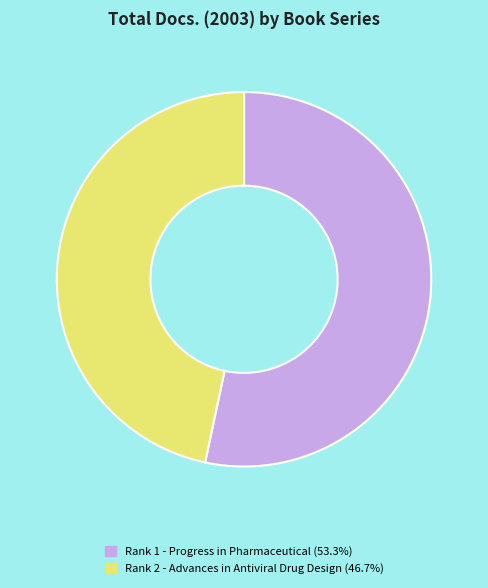

Is there any slice that represents more than half of the pie?

Yes